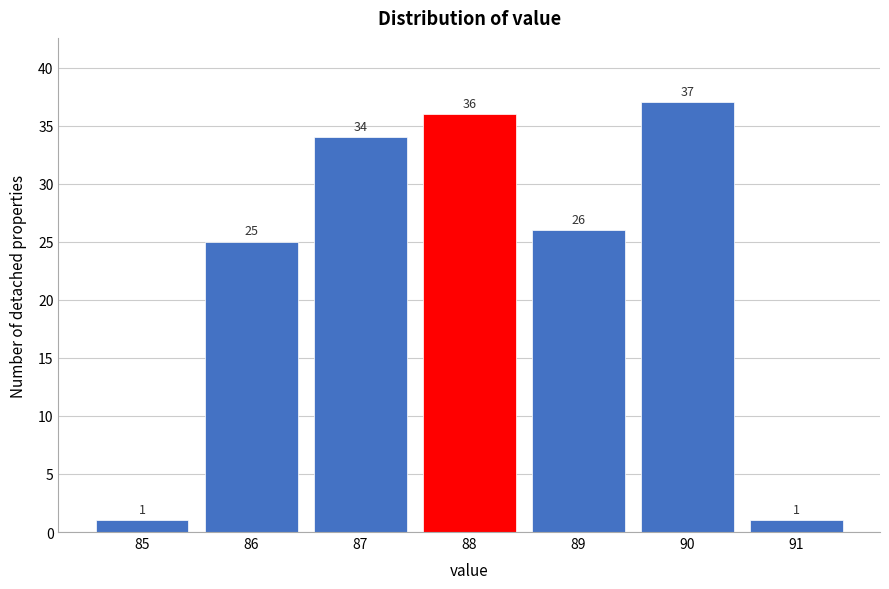

Reading left to right, what are all the values shown in this chart?

85=1	86=25	87=34	88=36	89=26	90=37	91=1